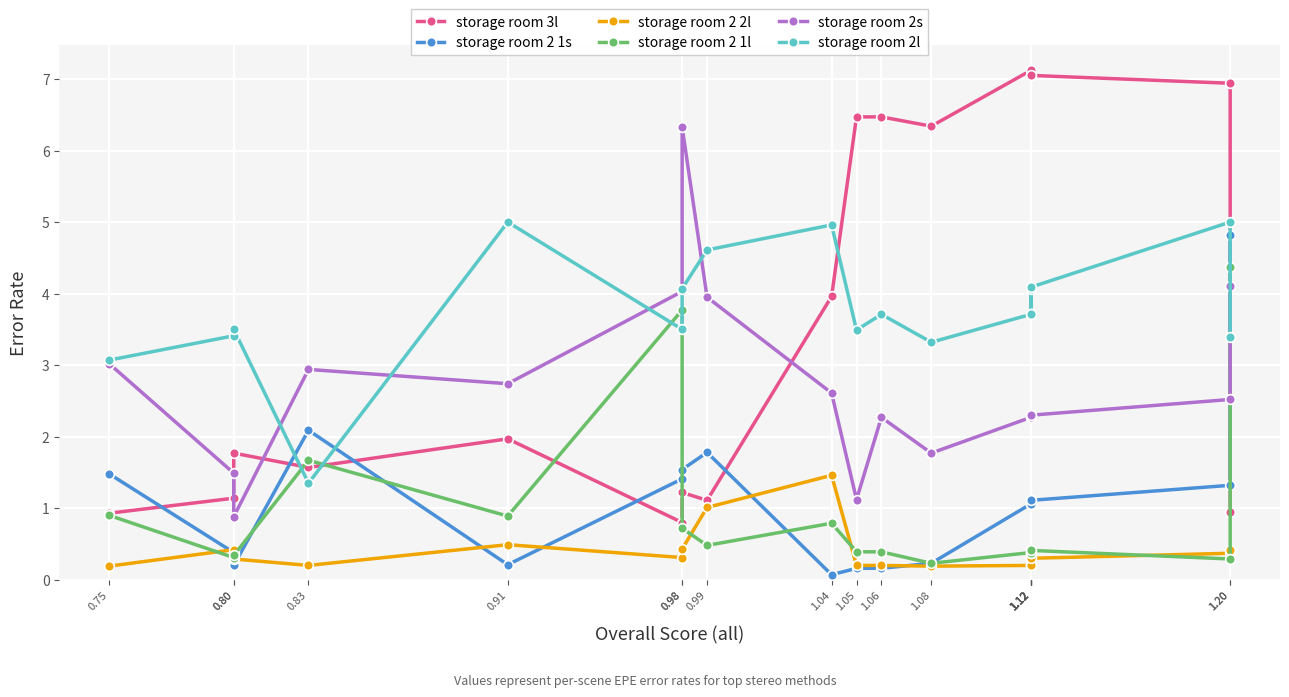

What is the difference between the second highest and minimum values in the storage room 2l series?

3.6